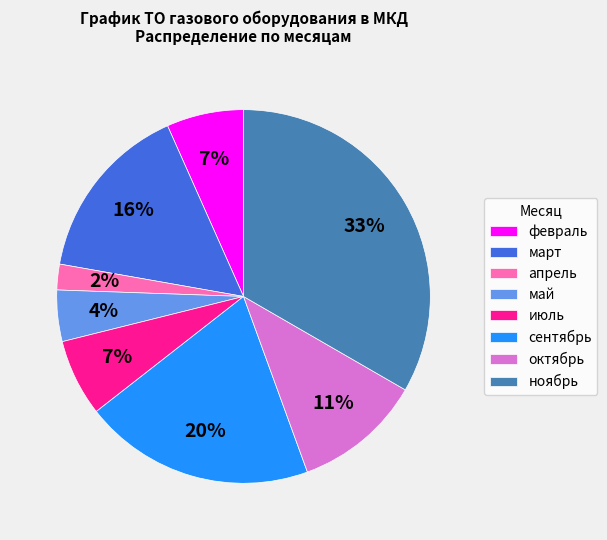

True or false: май accounts for 16% of the total.

False